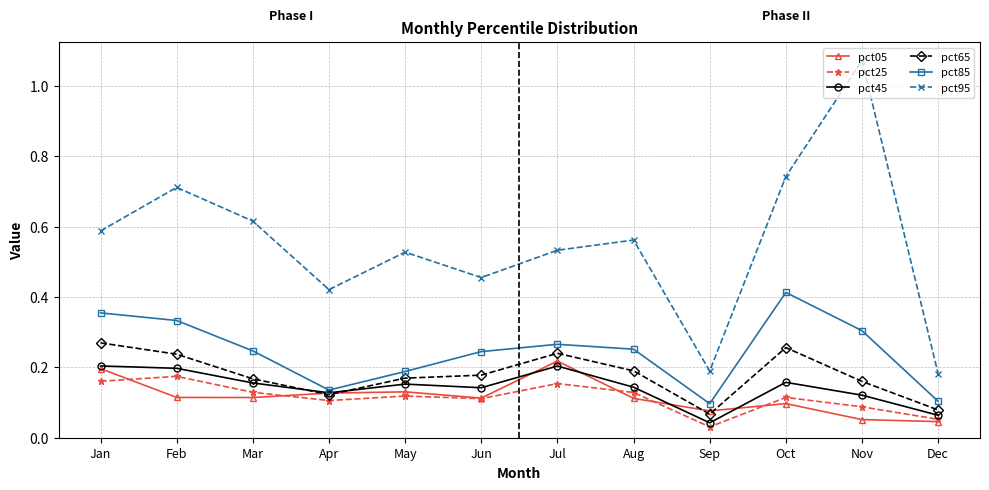

True or false: pct05 has a value of 0.2 at Jan.

True